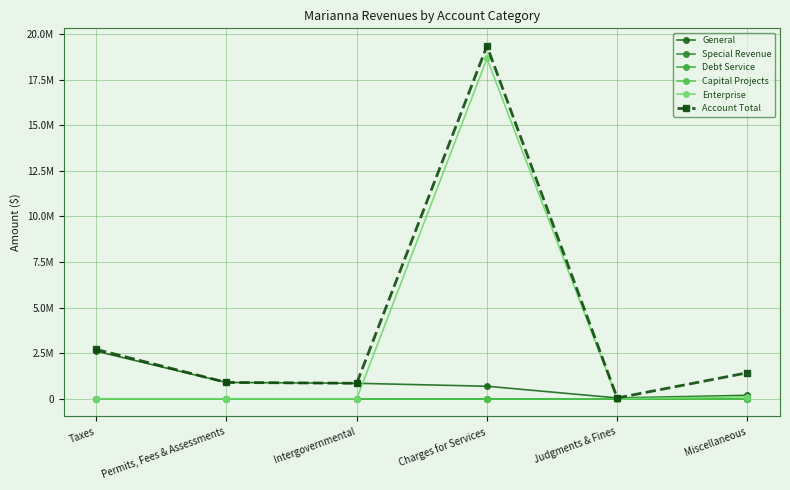

True or false: Debt Service and Special Revenue cross at least once.

False